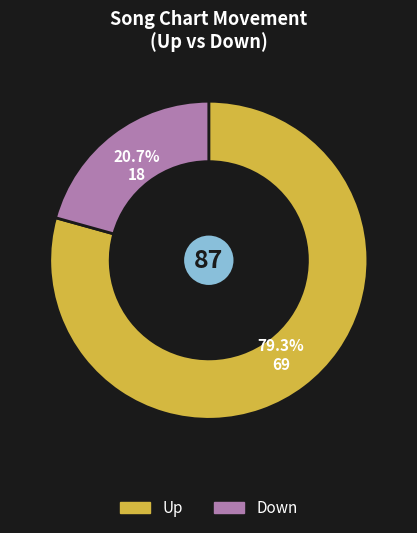

Is there any slice that represents more than half of the pie?

Yes